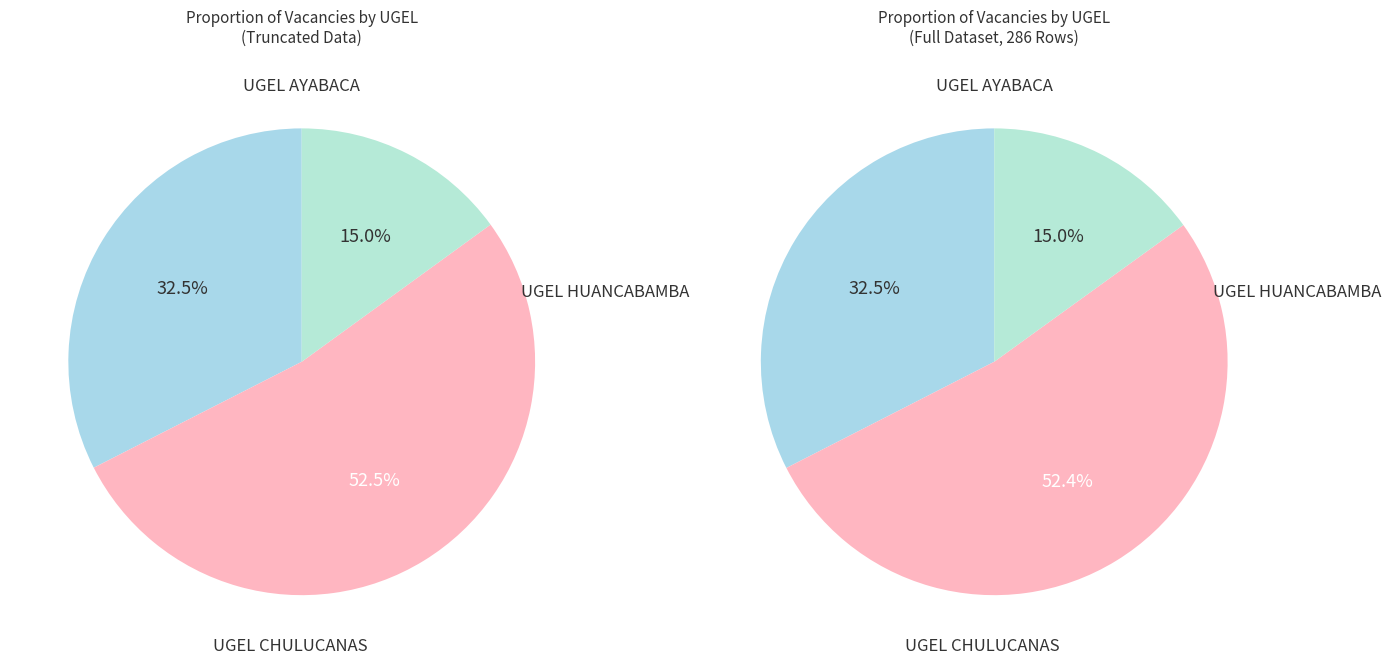

How many slices are in this pie chart?

3